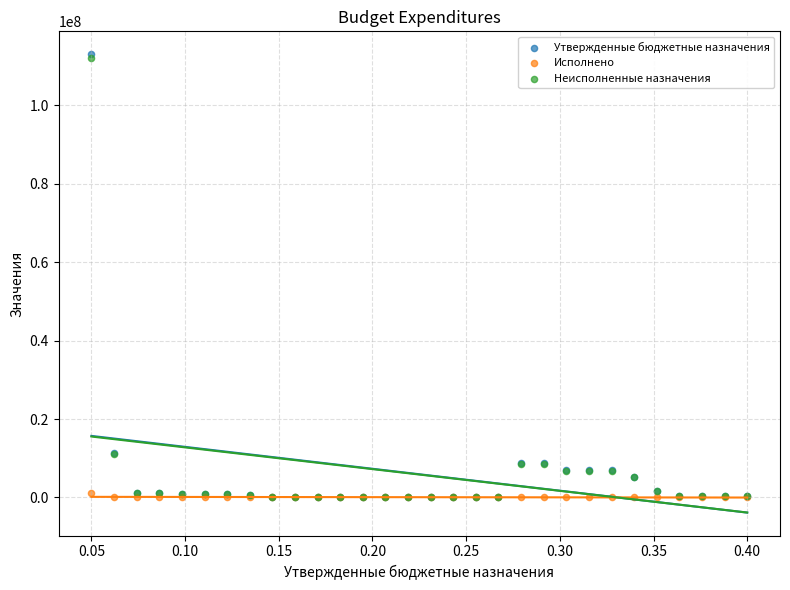

What are all the series names shown in the legend?

Утвержденные бюджетные назначения, Исполнено, Неисполненные назначения